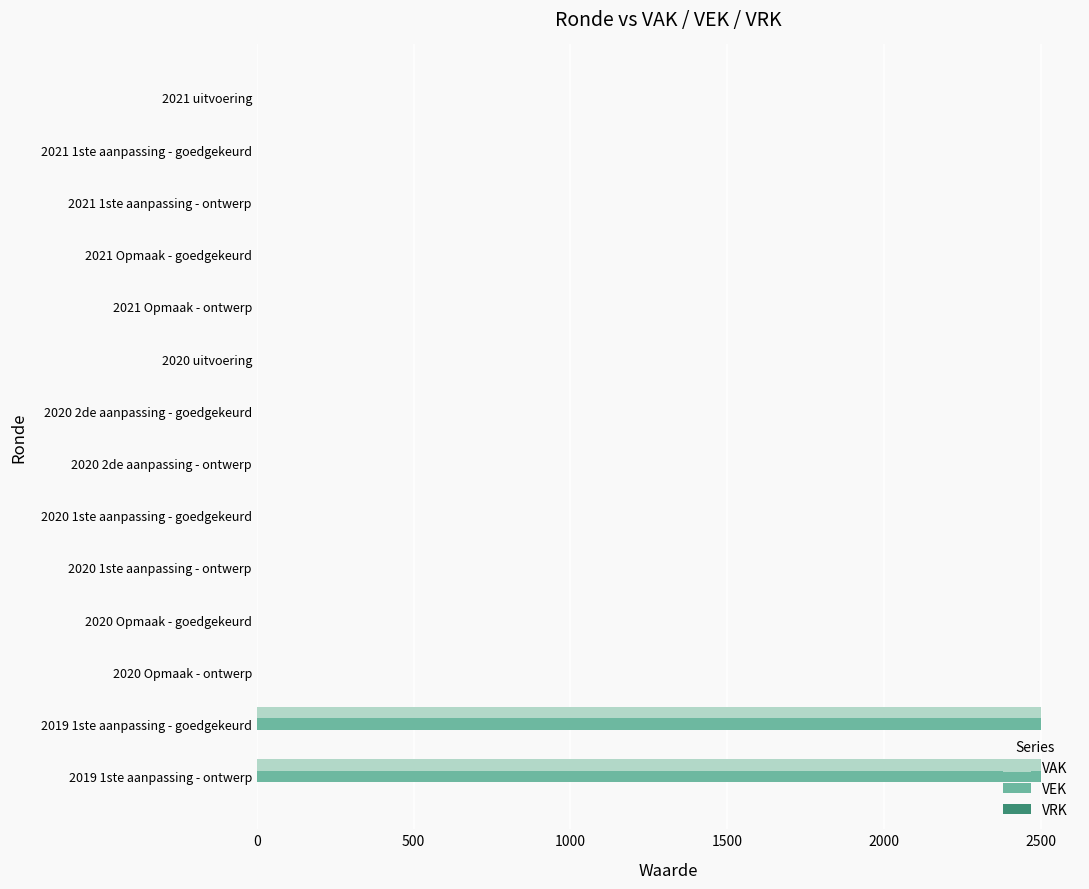

What is the highest value of the VEK series?

2500